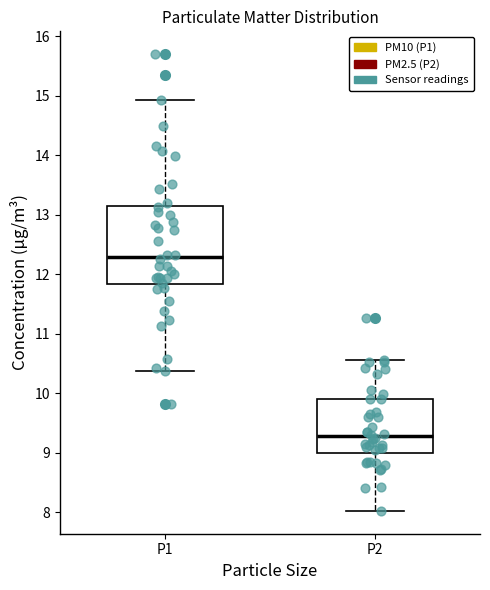

Comparing the boxes themselves (not the whiskers), which one is the tallest?

P1